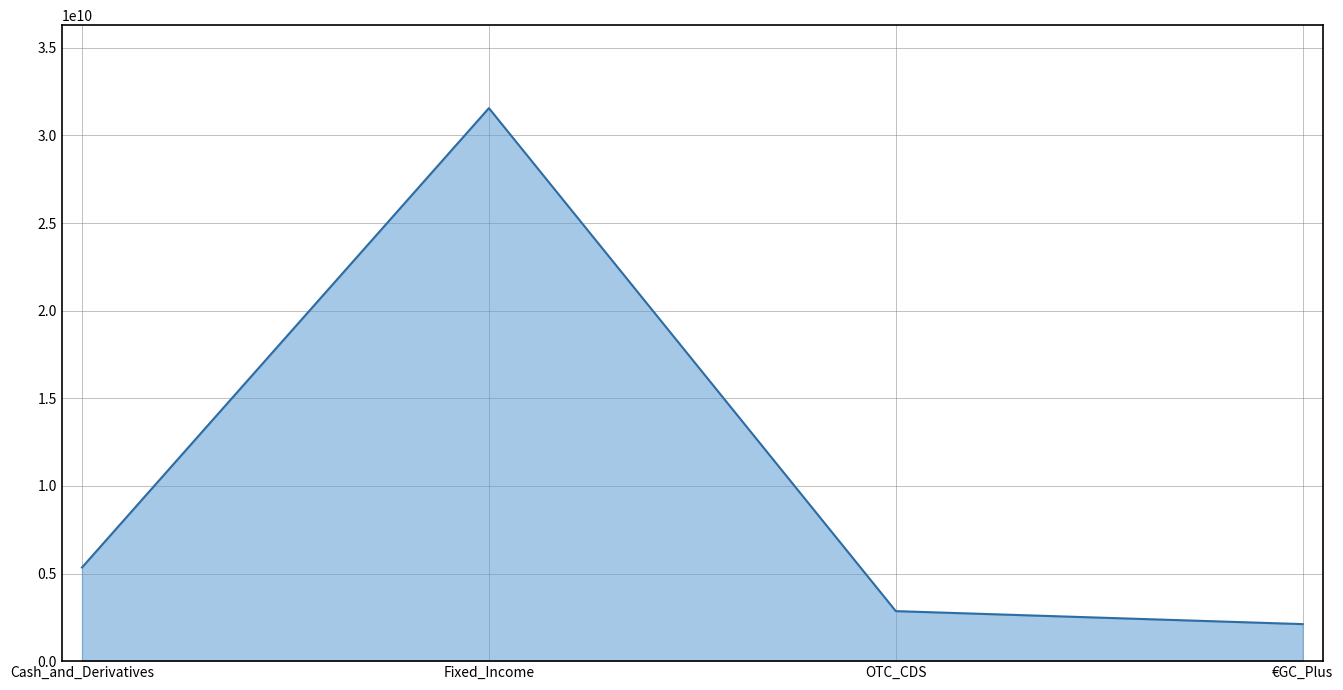

Reading left to right, extract all data points from this chart.

5347680000.0	31562030000.0	2854150000.0	2113040000.0